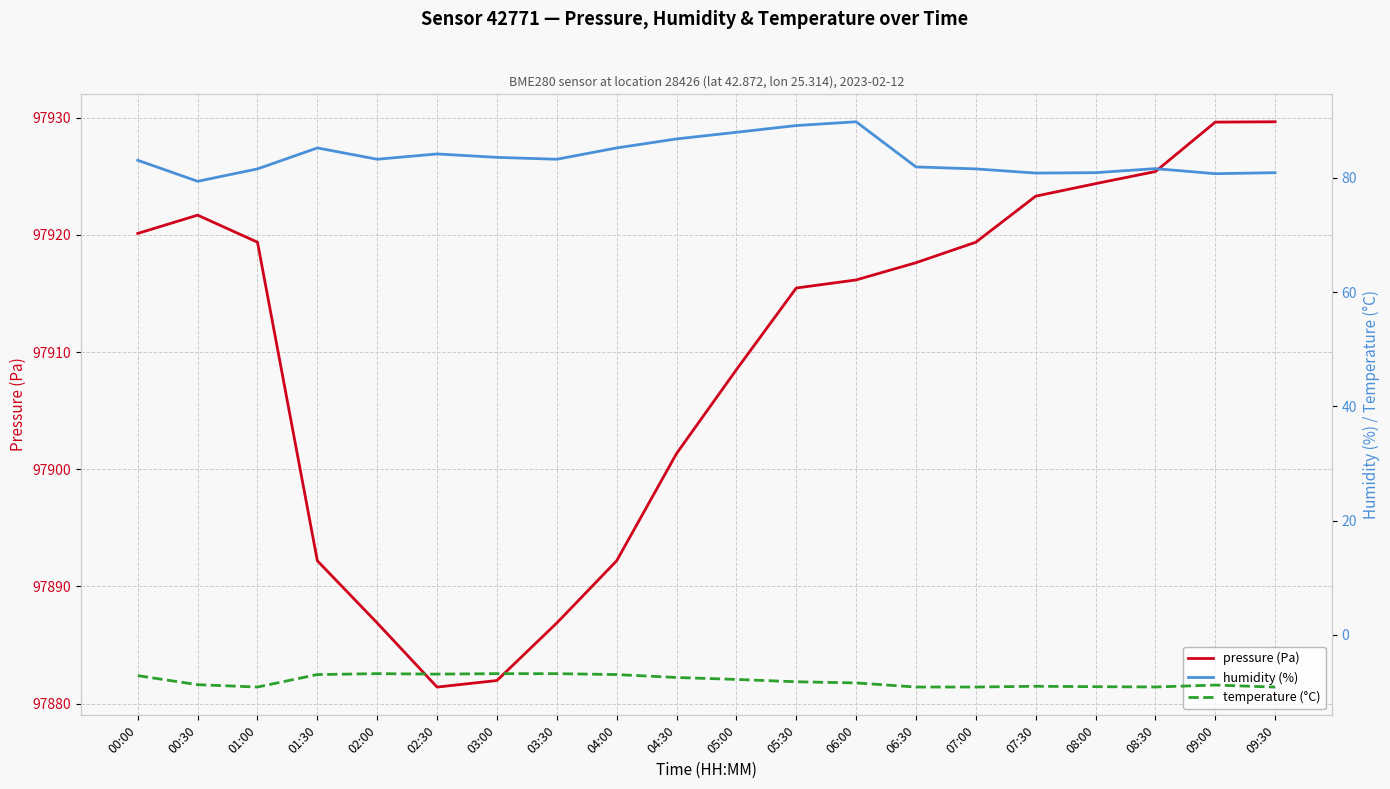

Reading right to left, transcribe all the data shown in this chart.

pressure (Pa): 09:30=97929.7	09:00=97929.6	08:30=97925.4	08:00=97924.4	07:30=97923.3	07:00=97919.4	06:30=97917.6	06:00=97916.2	05:30=97915.5	05:00=97908.5	04:30=97901.3	04:00=97892.2	03:30=97886.9	03:00=97882.0	02:30=97881.4	02:00=97886.9	01:30=97892.2	01:00=97919.4	00:30=97921.7	00:00=97920.1
humidity (%): 09:30=80.9	09:00=80.7	08:30=81.6	08:00=80.9	07:30=80.8	07:00=81.5	06:30=81.9	06:00=89.8	05:30=89.1	05:00=88.0	04:30=86.8	04:00=85.2	03:30=83.2	03:00=83.6	02:30=84.2	02:00=83.2	01:30=85.2	01:00=81.5	00:30=79.4	00:00=83.1
temperature (°C): 09:30=-9.2	09:00=-8.8	08:30=-9.1	08:00=-9.1	07:30=-9.0	07:00=-9.1	06:30=-9.1	06:00=-8.4	05:30=-8.2	05:00=-7.8	04:30=-7.5	04:00=-7.0	03:30=-6.8	03:00=-6.8	02:30=-6.9	02:00=-6.8	01:30=-7.0	01:00=-9.1	00:30=-8.7	00:00=-7.2